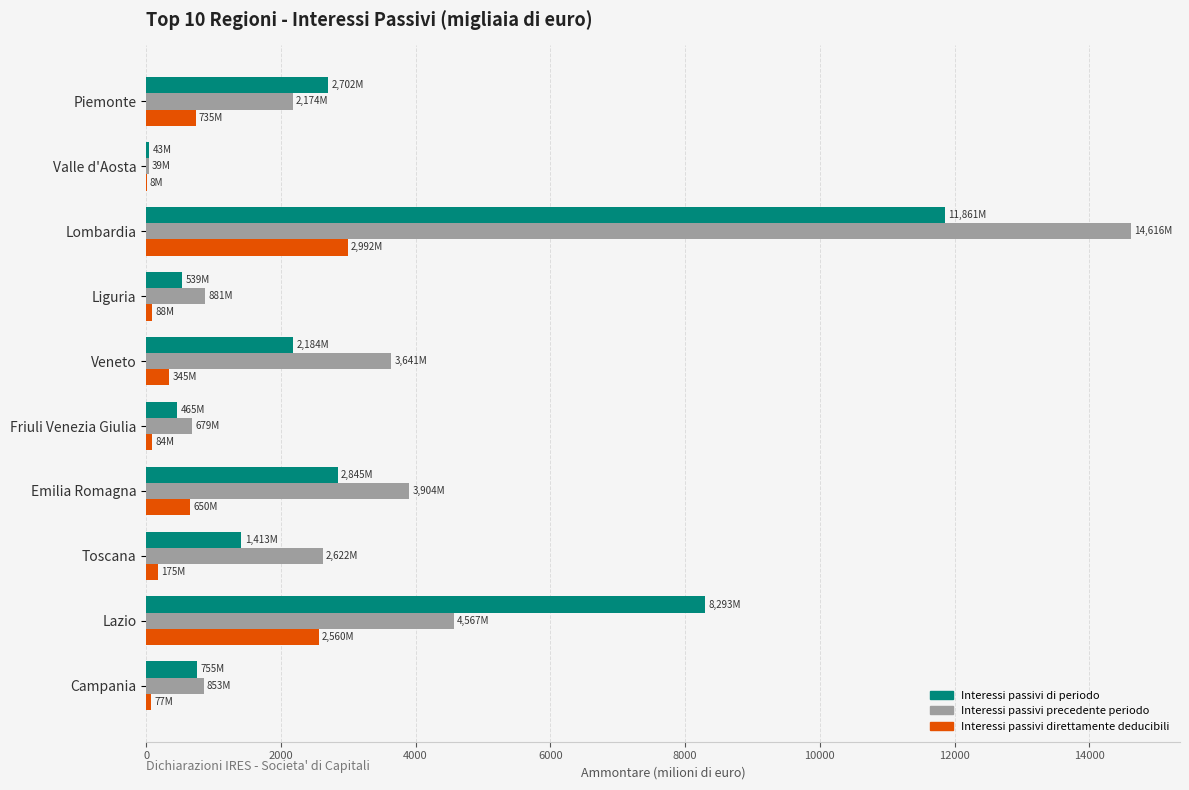

The value of Interessi passivi di periodo at Toscana is 1413.4. True or false?

True